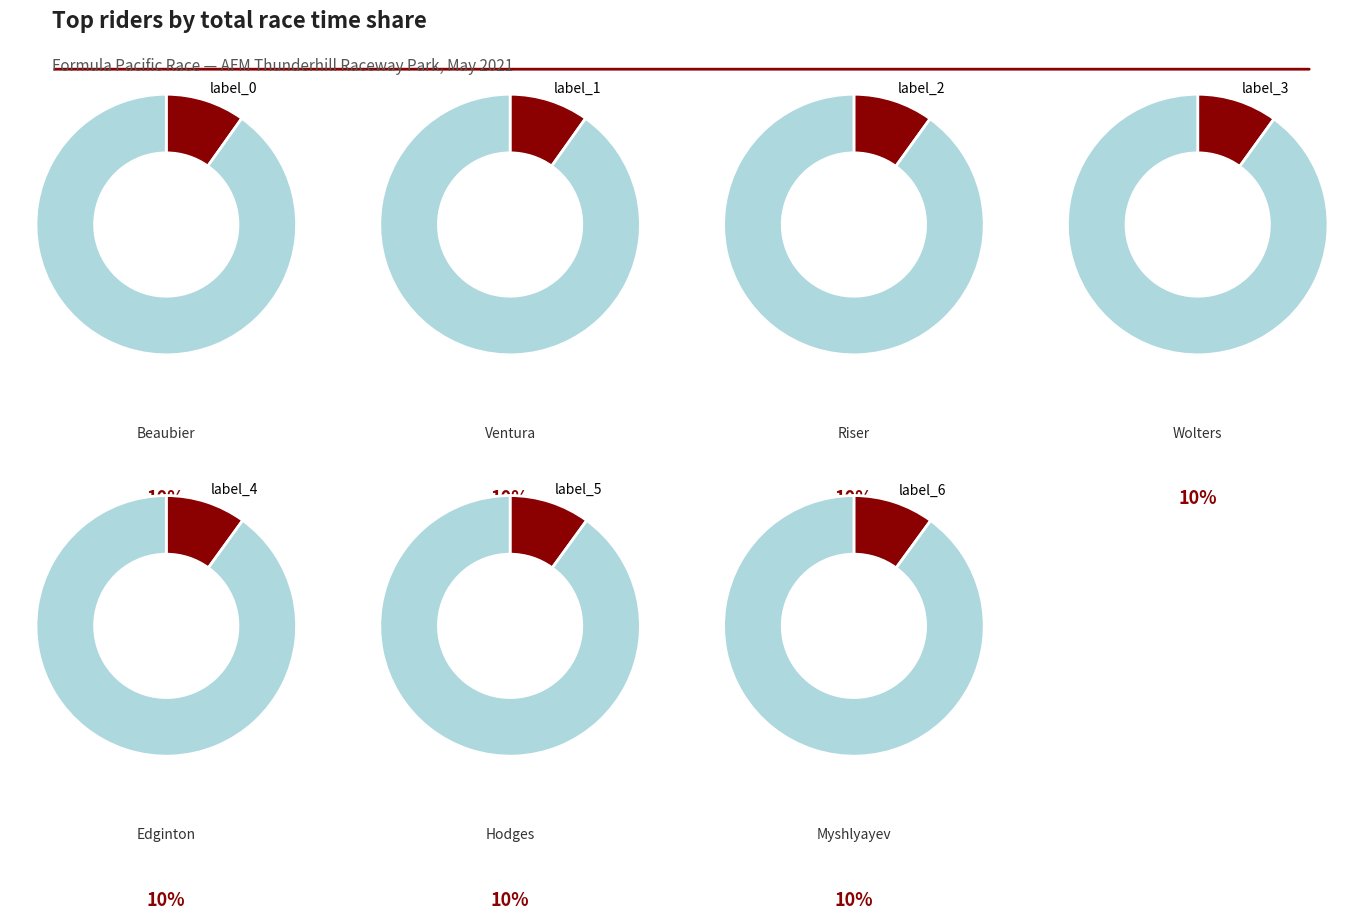

Is it true that Ezra Beaubier is 10% of the pie?

True